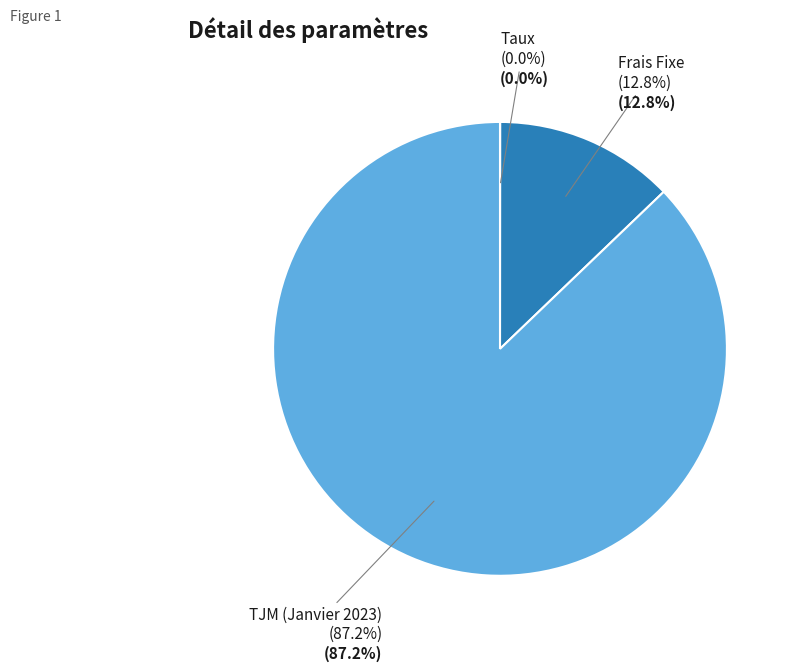

To the nearest percent, what percentage of the pie is Frais Fixe?

13%